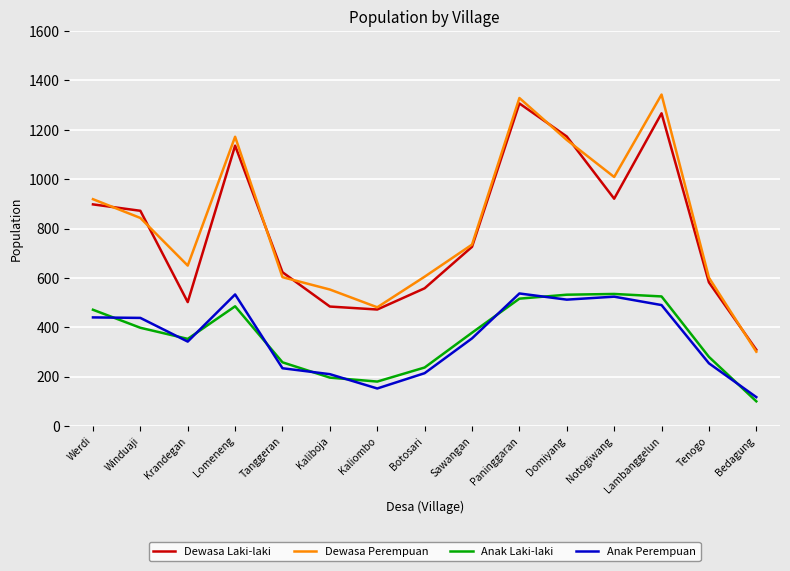

What is the difference between the highest and lowest values at Lambanggelun?

853